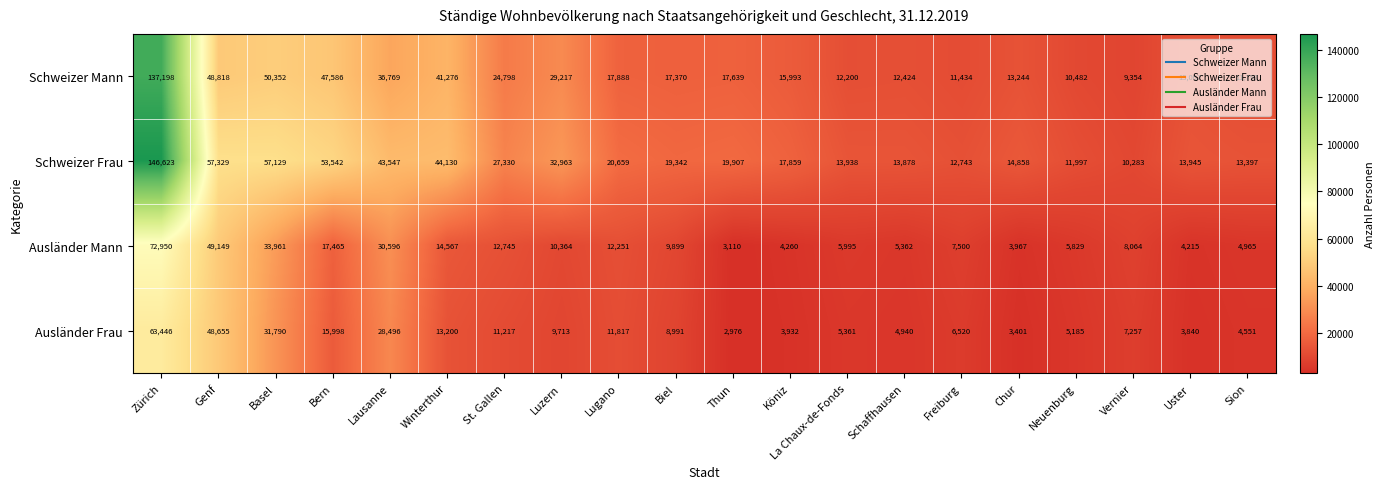

How many data points does each series have?

20